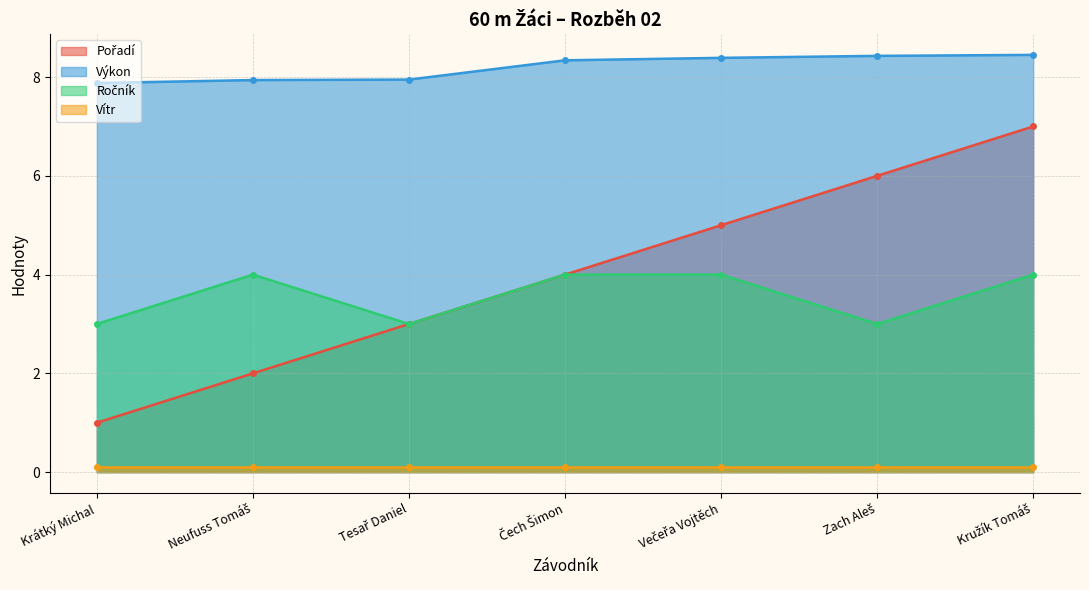

What is the difference between the maximum and minimum values in the Výkon series?

0.6